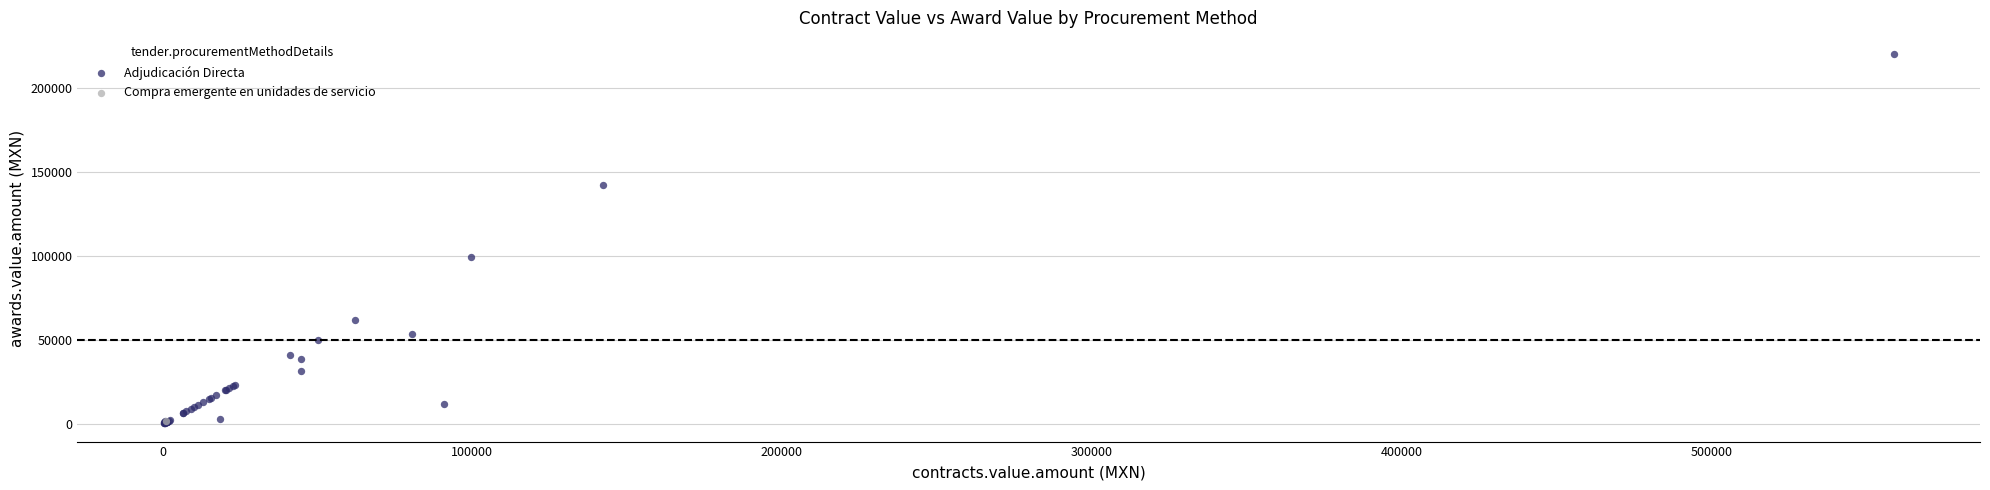

What are all the series names shown in the legend?

Adjudicación Directa, Compra emergente en unidades de servicio